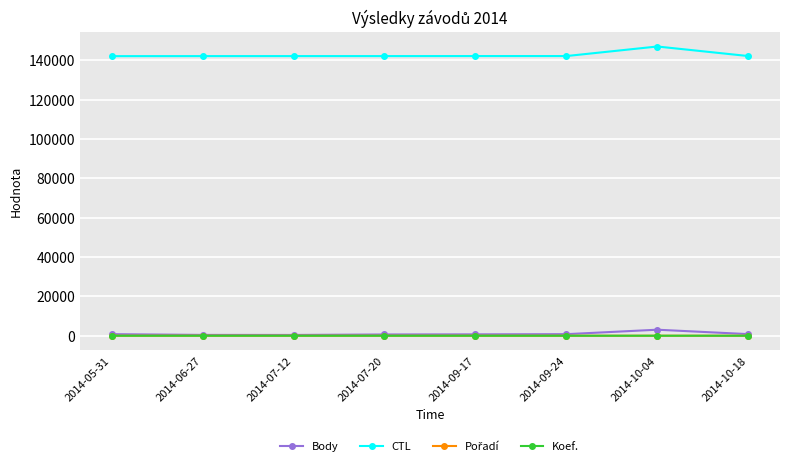

The value of CTL at 2014-06-27 is 142134. True or false?

True